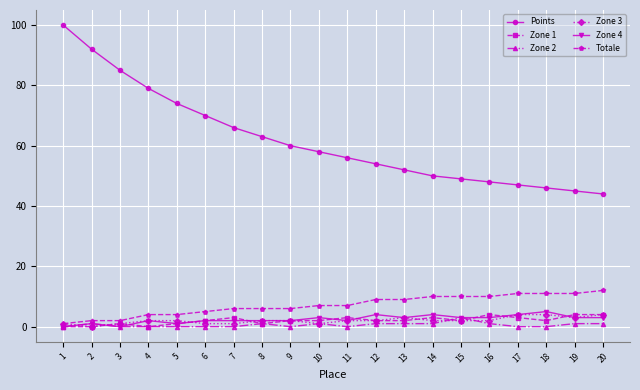

The value of Totale at 14 is 10. True or false?

True